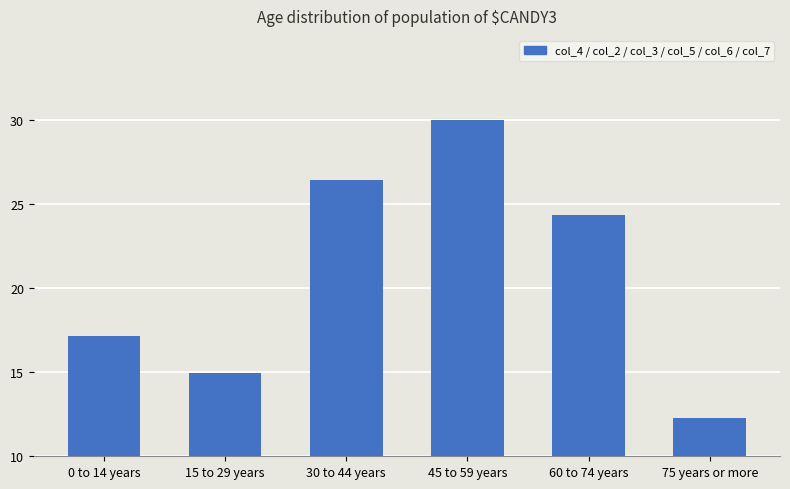

What is the label of the 1st bar from the left?

0 to 14 years